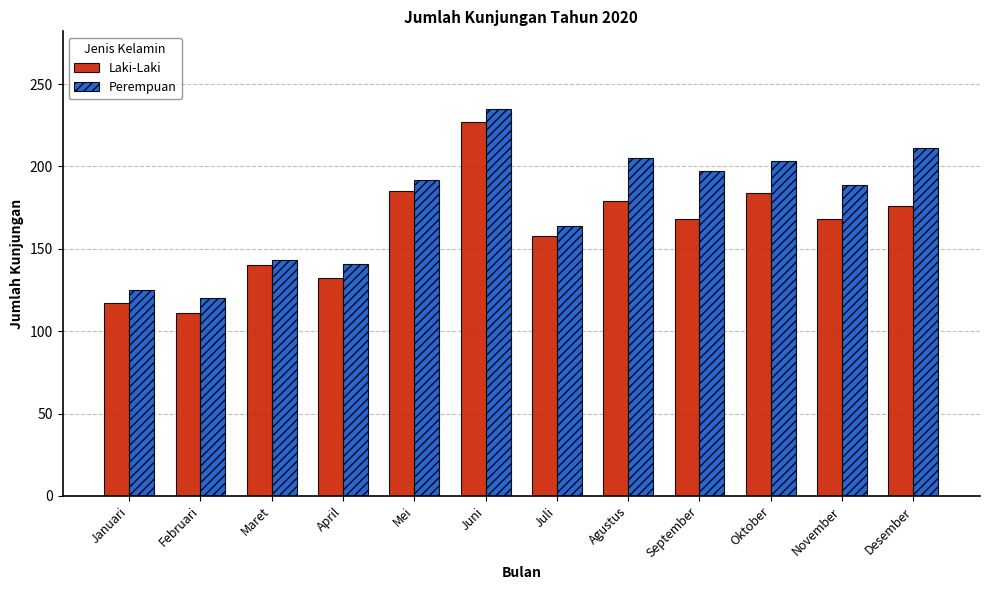

How many groups of bars are there?

12